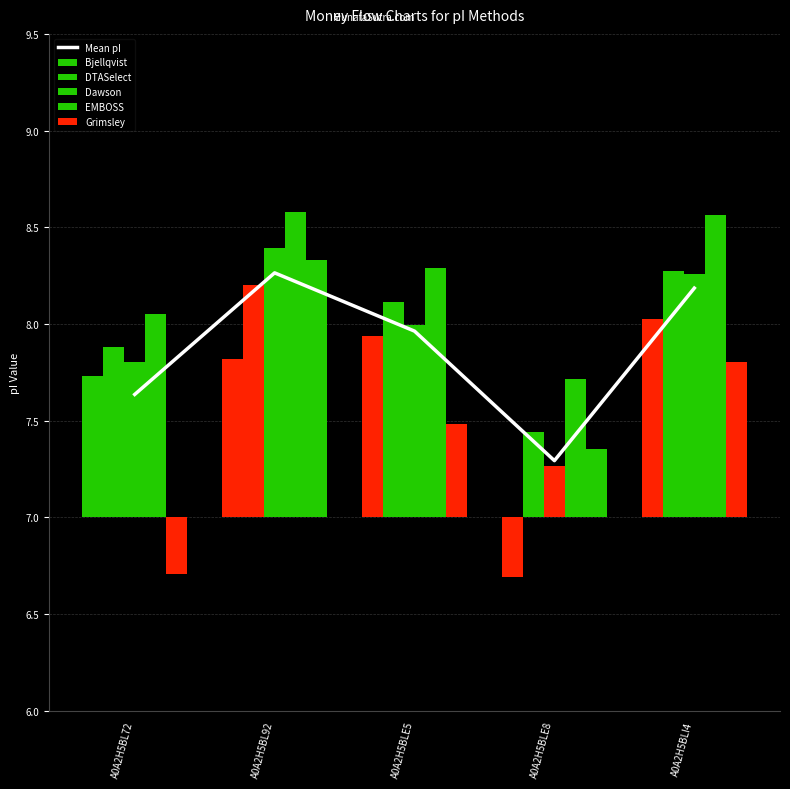

At which category is the sum across all series the highest?

A0A2H5BL92